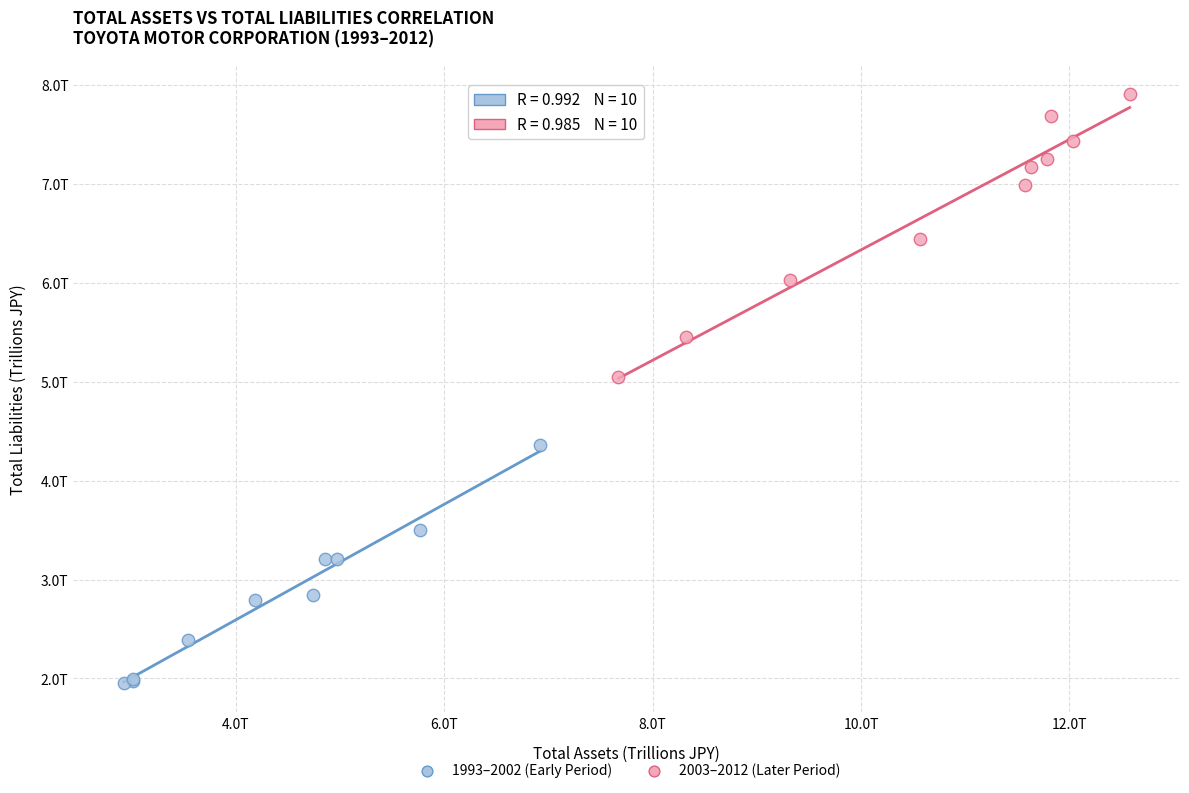

What are all the series names shown in the legend?

1993–2002 (Early Period), 2003–2012 (Later Period)